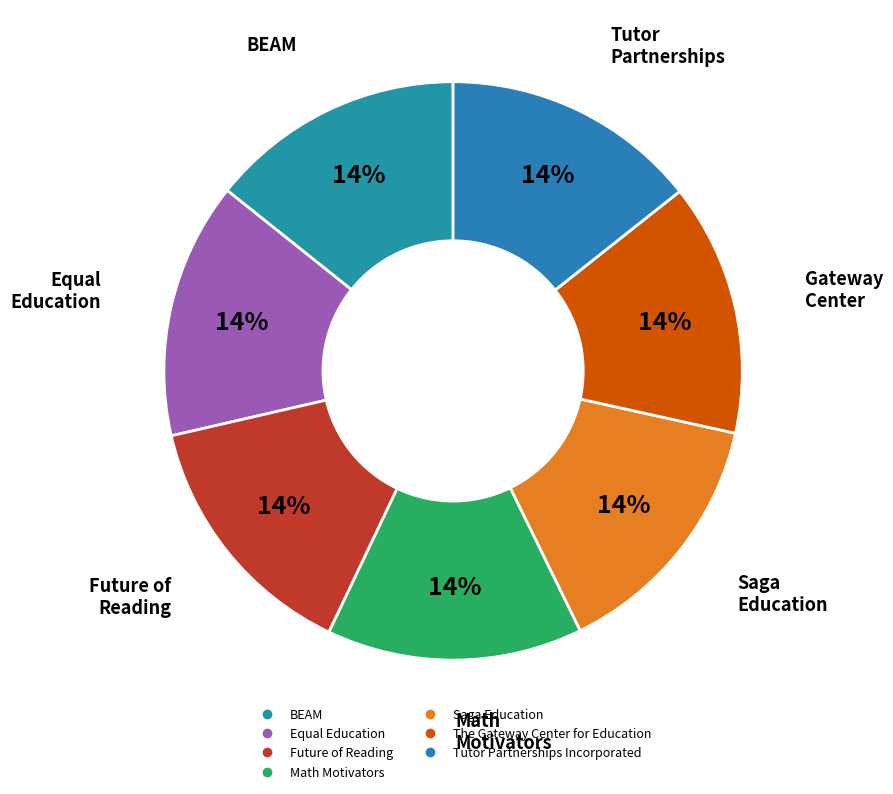

Does BEAM account for over 50% of the chart?

No